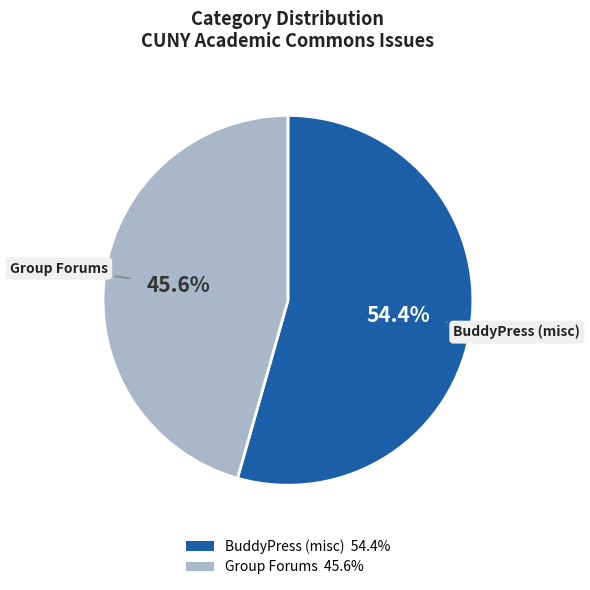

True or false: Group Forums accounts for 53% of the total.

False